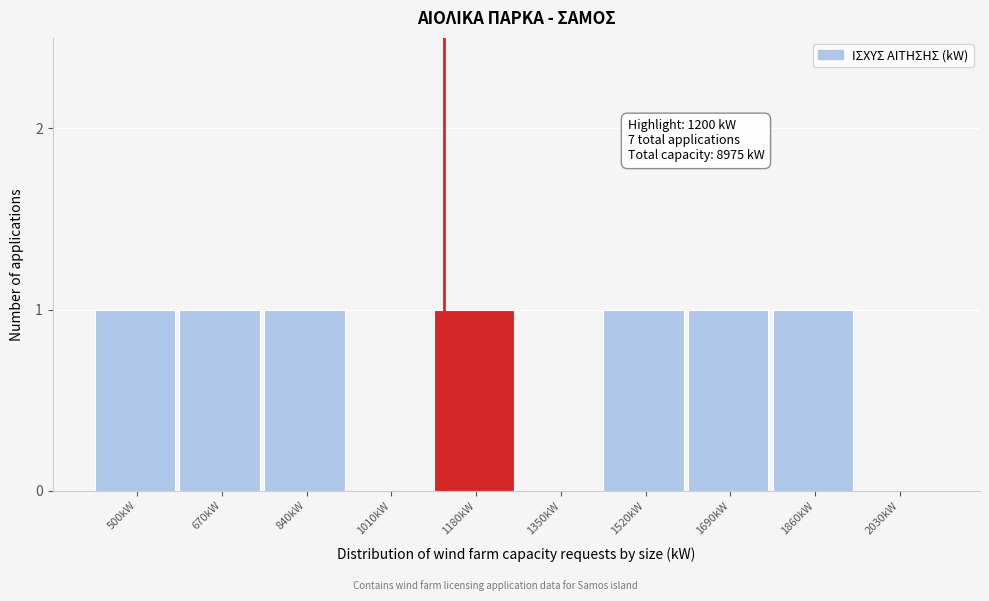

Reading right to left, list all the values displayed in this chart.

2030kW=0	1860kW=1	1690kW=1	1520kW=1	1350kW=0	1180kW=1	1010kW=0	840kW=1	670kW=1	500kW=1